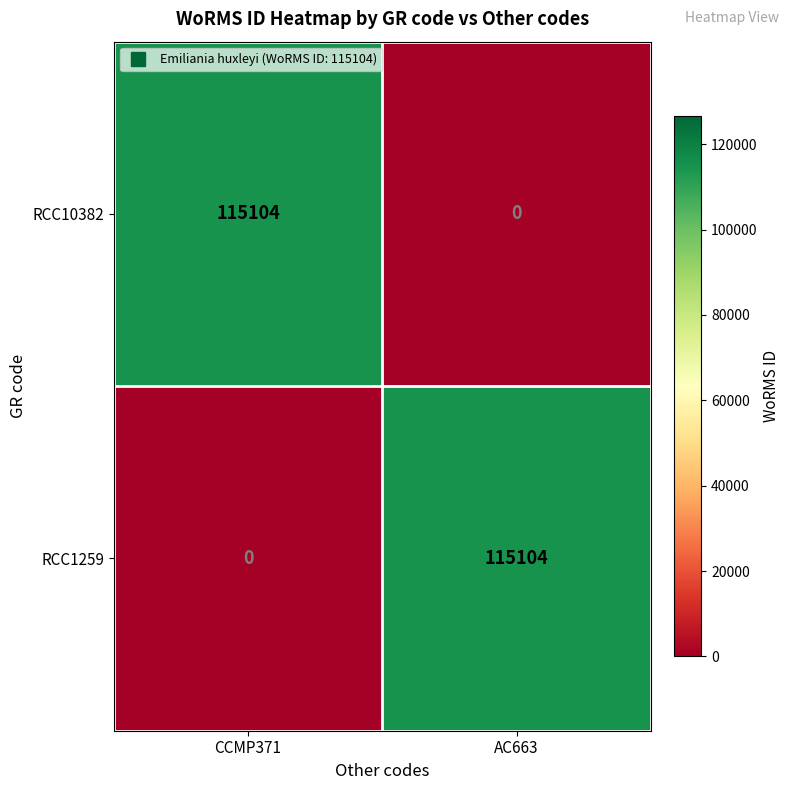

What is the maximum value for RCC1259?

115104